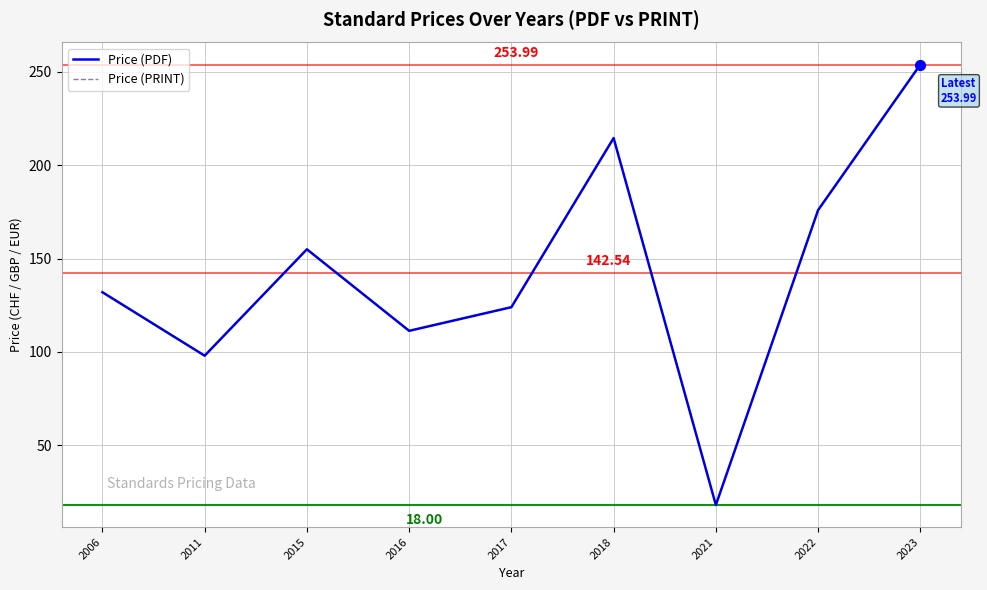

What is the total value across all series at 2021?

36.0